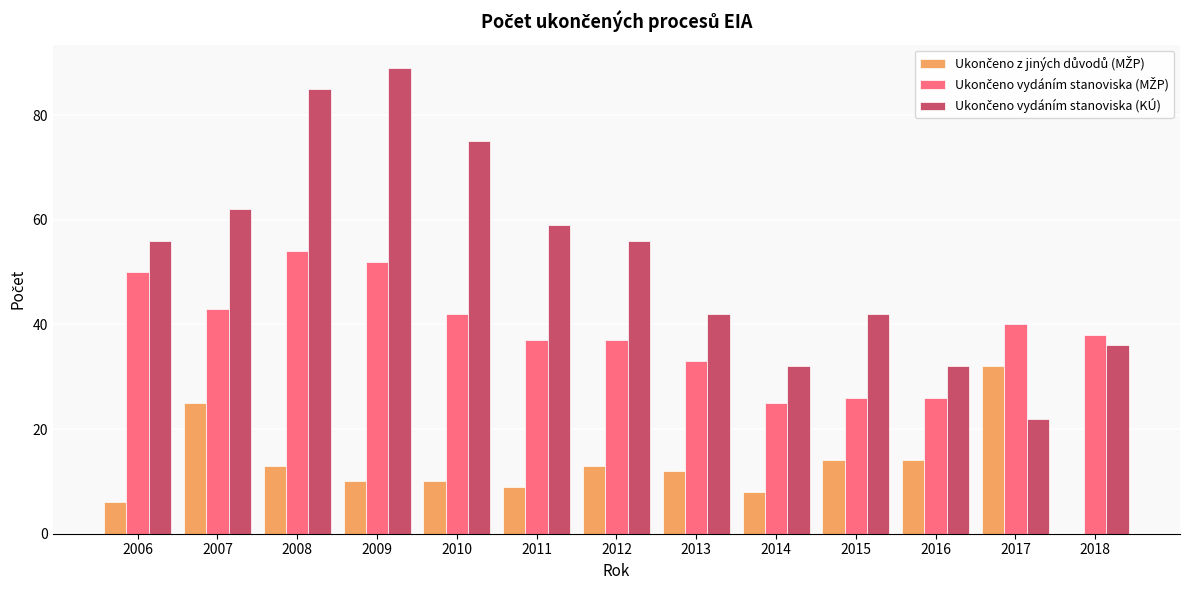

What is the maximum value shown in the chart?

89